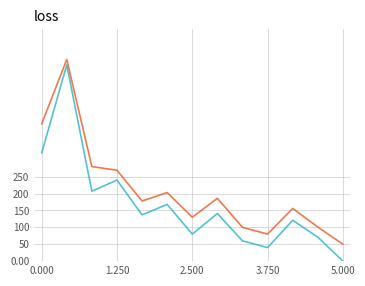

How many lines are shown in the chart?

2